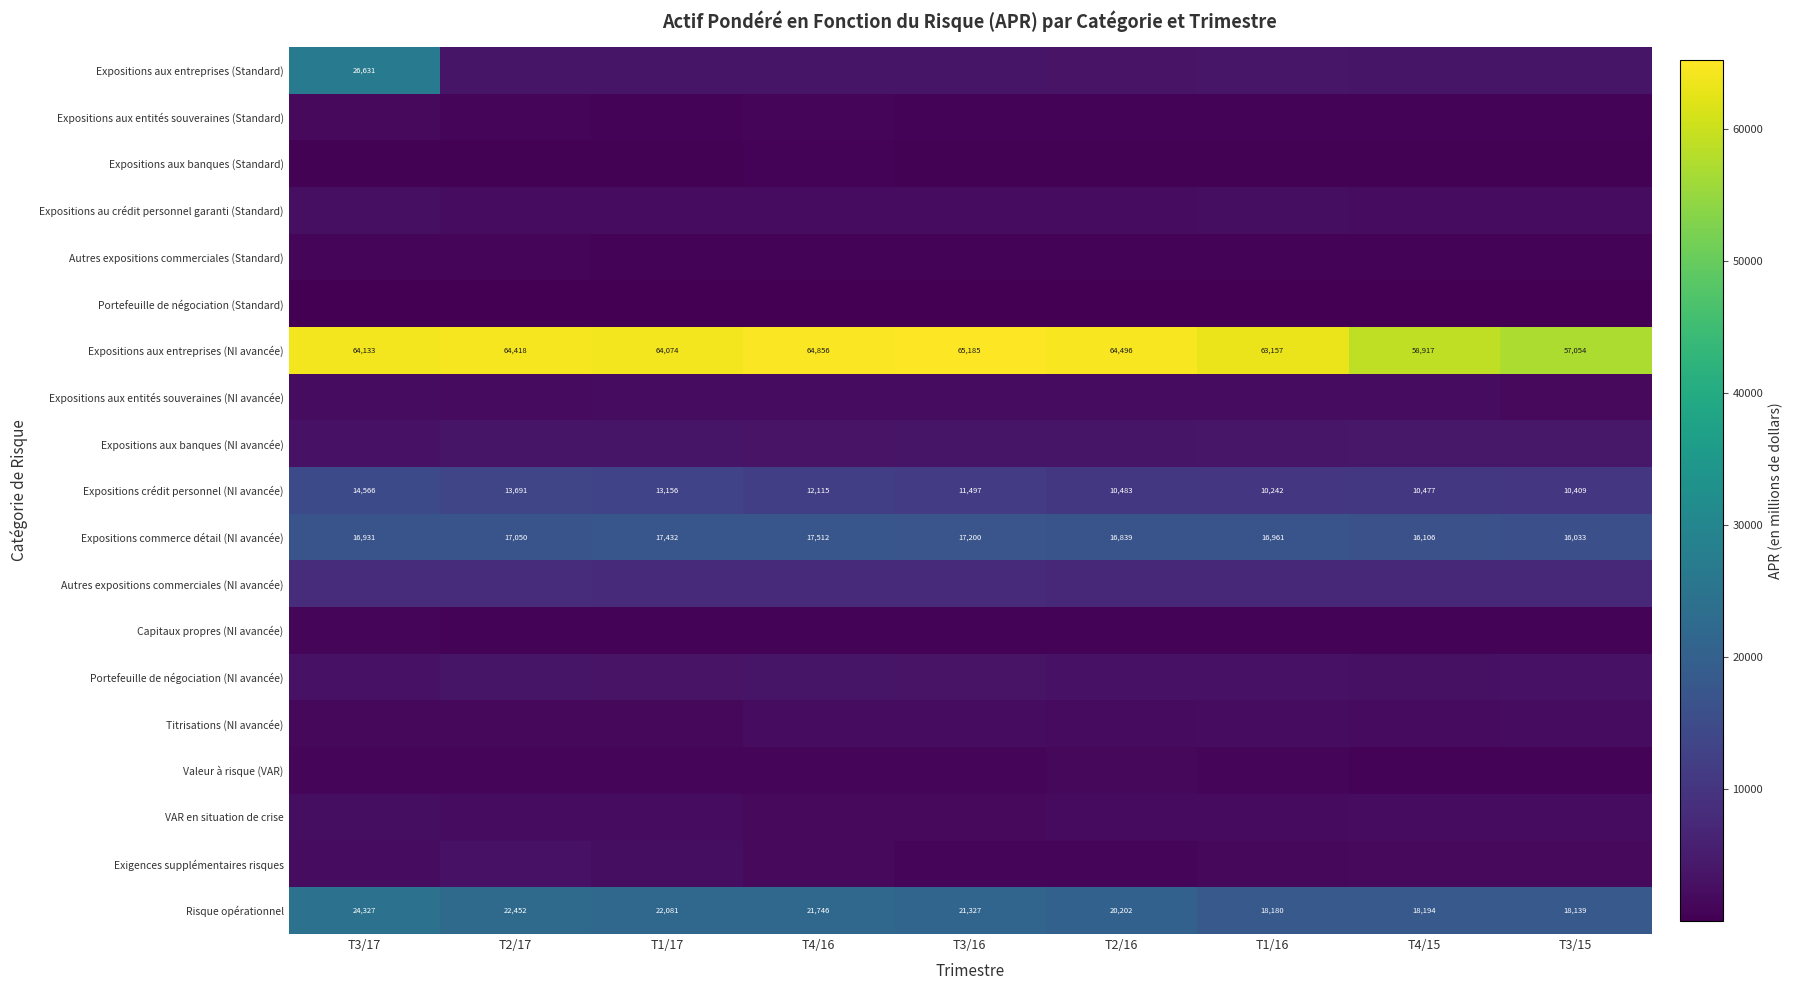

What is the difference between the maximum and second lowest values in the Expositions commerce détail (NI avancée) series?

1406